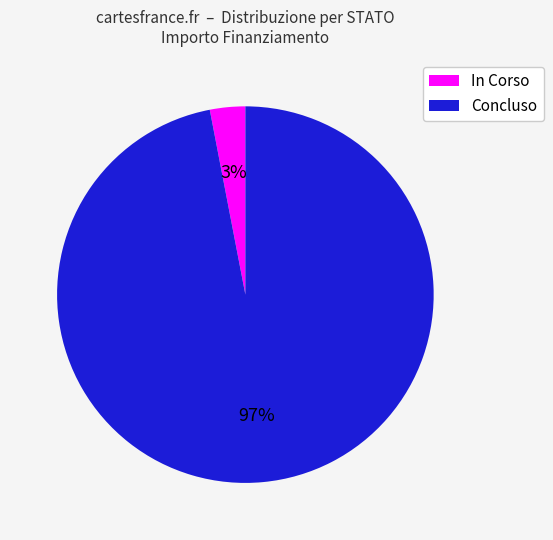

The Concluso slice represents 97% of the pie. True or false?

True